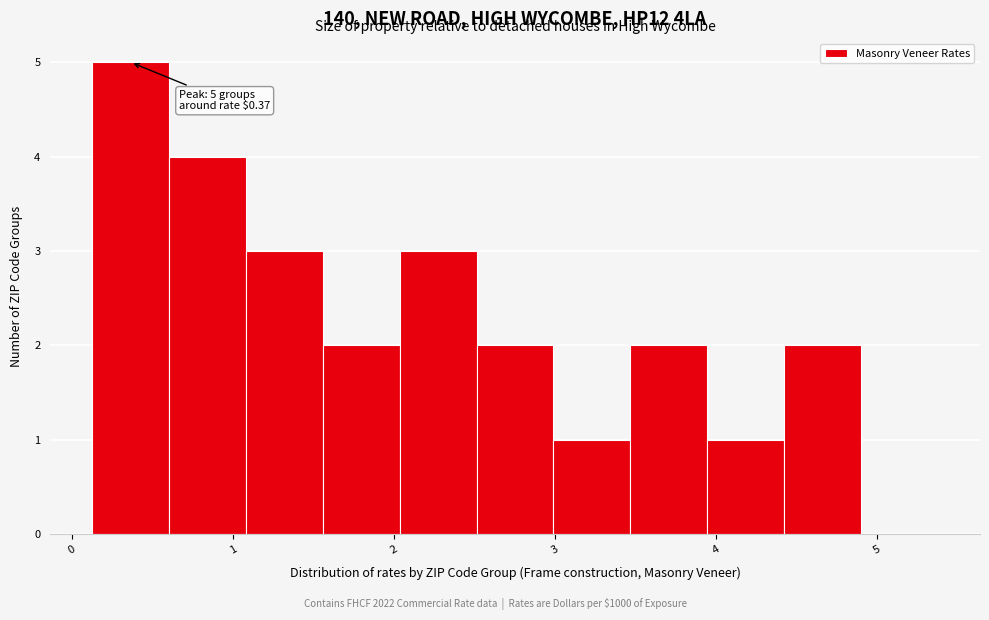

Over which range of the x-axis is the bar tallest?

0.1 to 0.6